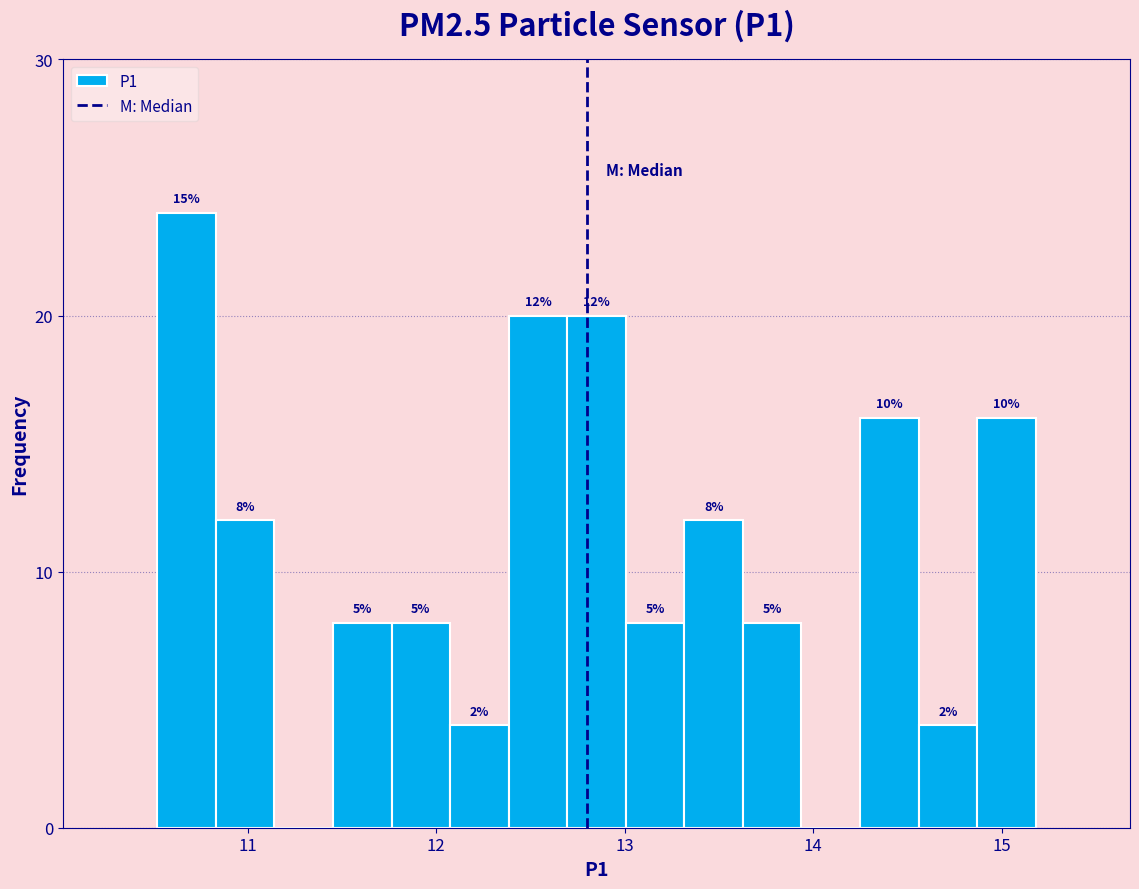

Read against the x-axis, roughly where is the centre of the tallest bar?

10.7